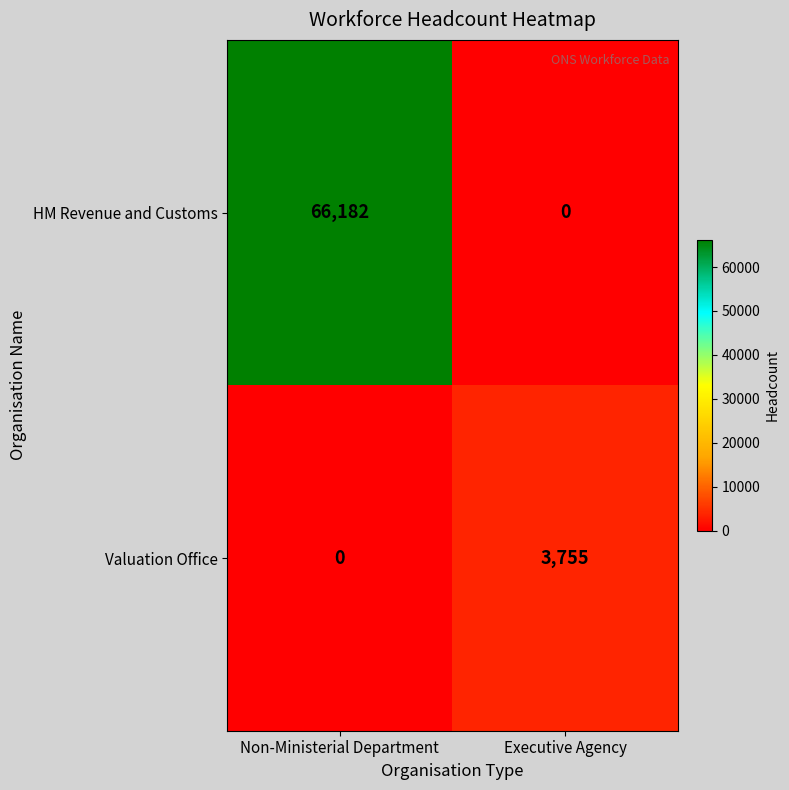

Which series has the widest spread of values?

HM Revenue and Customs